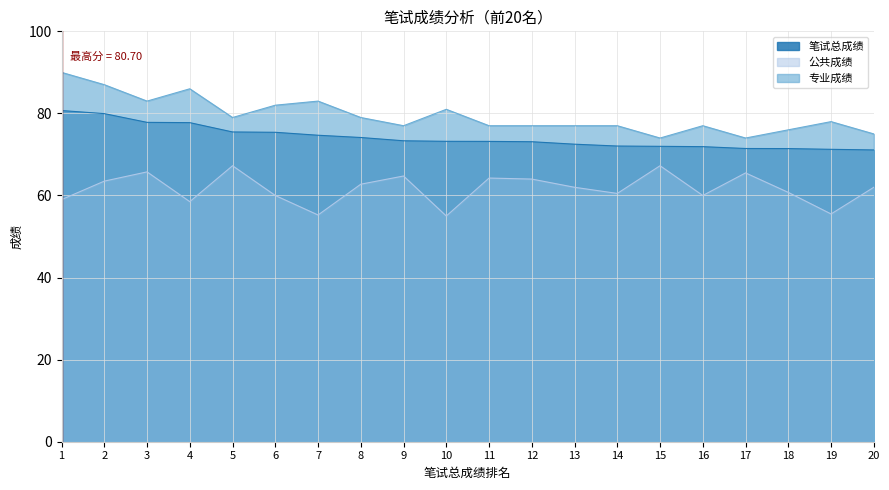

What is the total value across all series at 6?

217.4